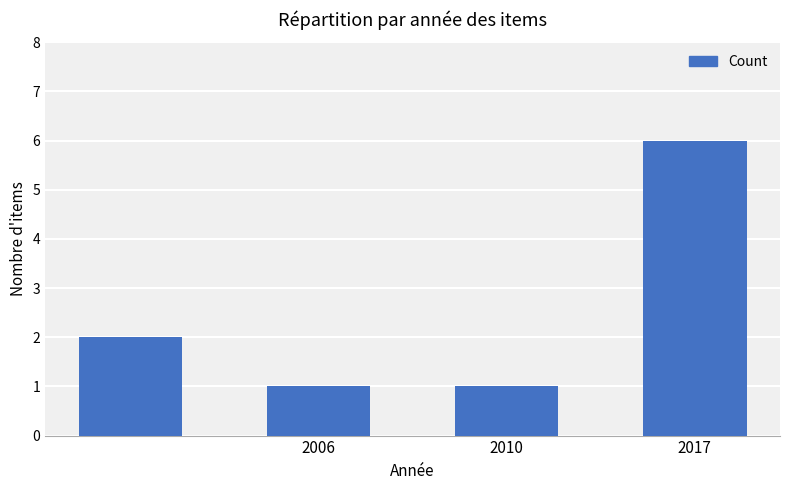

What is the difference between the maximum and second lowest values?

5